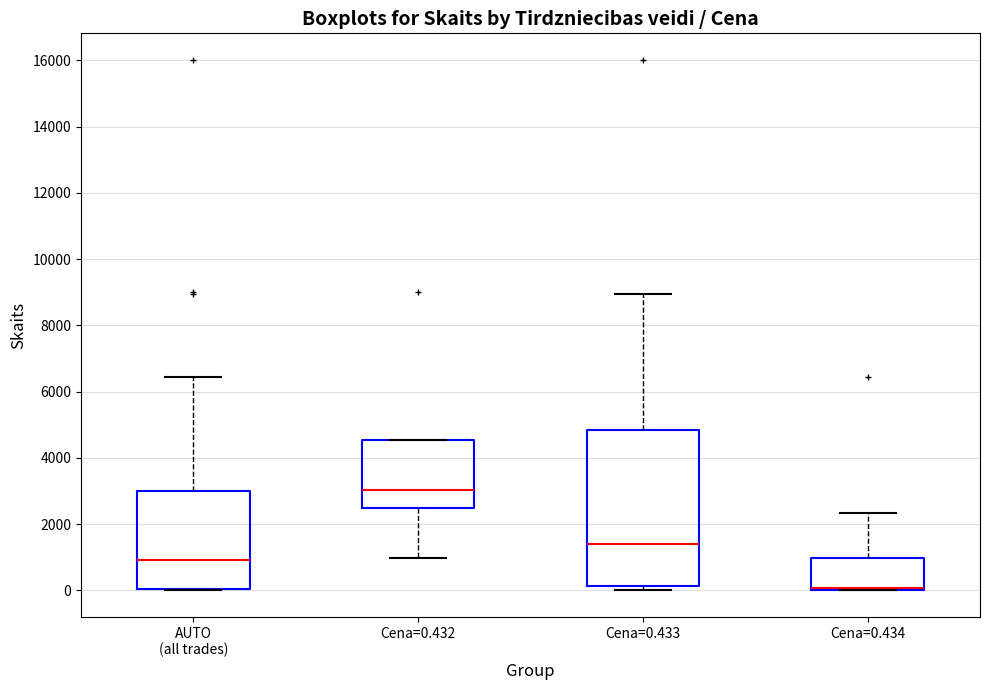

Reading left to right, transcribe this box plot: for each box, give where its median line is, the range the box spans, and where its two whiskers end, as read against the y-axis. The values are not printed on the chart, so give them approximately, as read against the axis.

AUTO (all trades): median 1000, box 0 to 3000, whiskers 0 to 6400
Cena=0.432: median 3000, box 2400 to 4600, whiskers 1000 to 4600
Cena=0.433: median 1400, box 200 to 4800, whiskers 0 to 9000
Cena=0.434: median 0 (drawn on the box's lower edge), box 0 to 1000, whiskers 0 to 2400